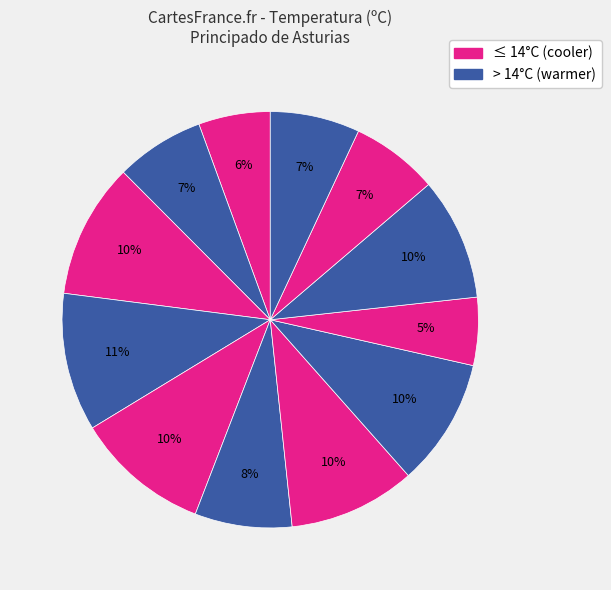

How many slices are in this pie chart?

12